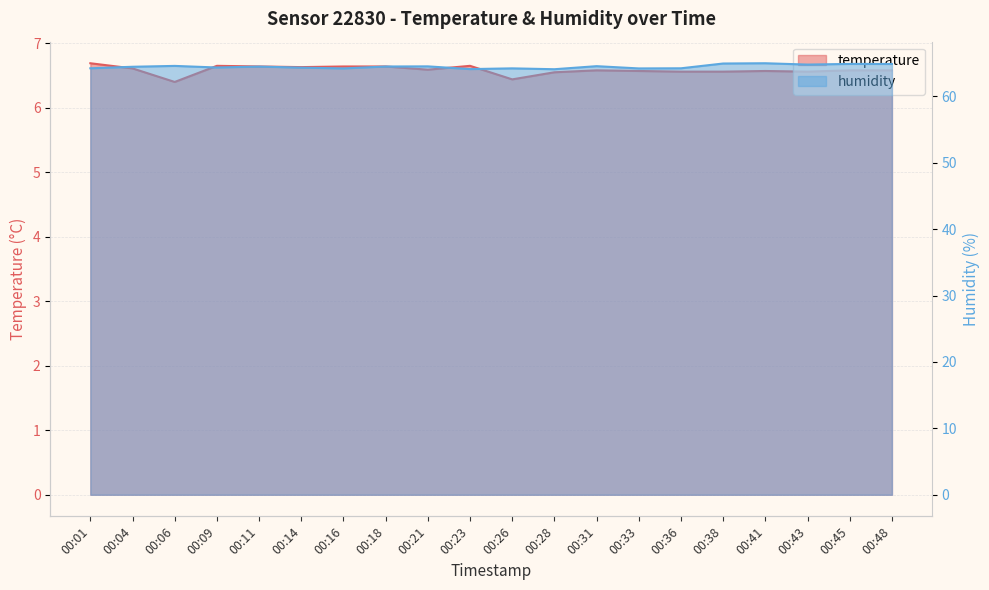

What is the sum of the temperature values at 00:43 and 00:31?

13.1